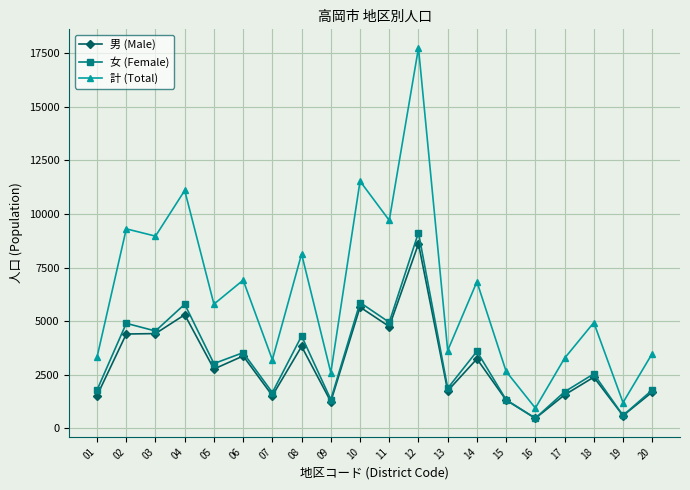

Is it true that 女 (Female) equals 4902 at 02?

True